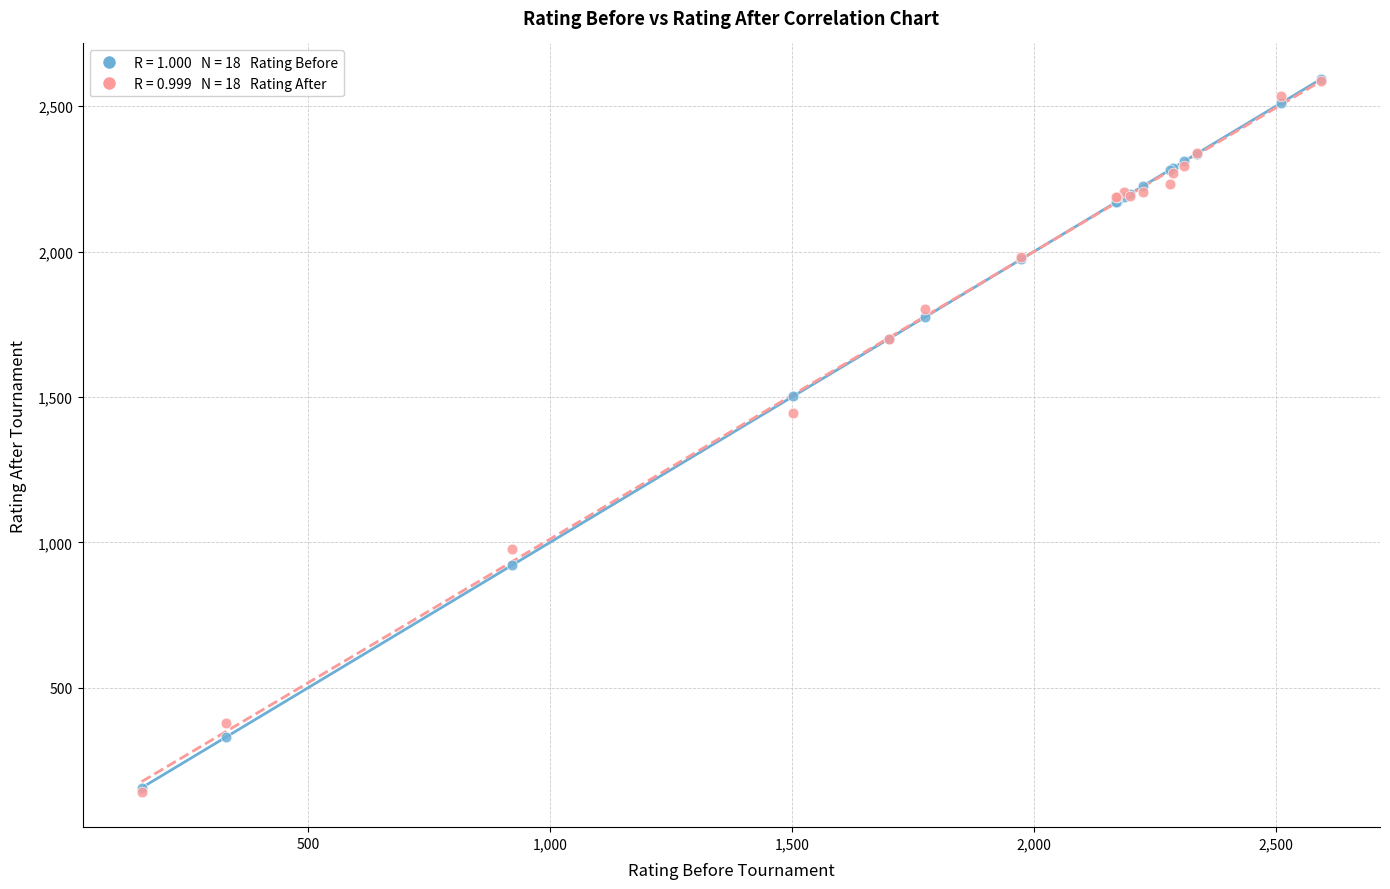

Across all series, what Y value is closest to 1368?

1443